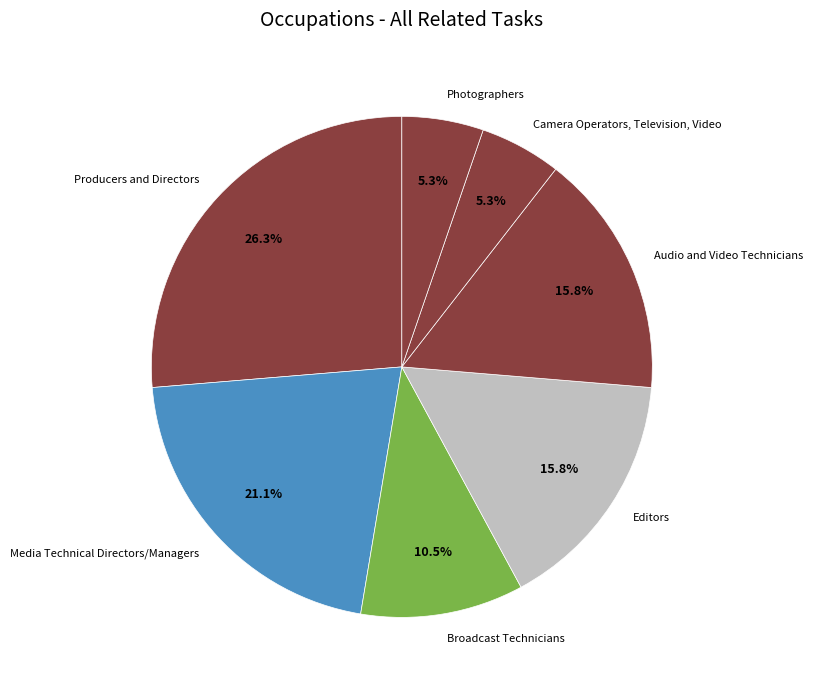

Is there any slice that represents more than half of the pie?

No